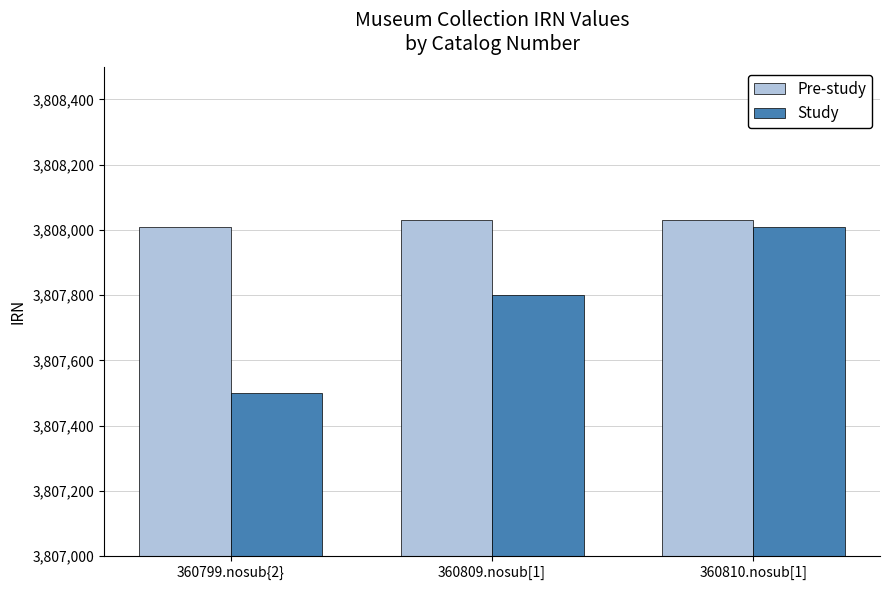

The Pre-study series shows 3808030 at 360810.nosub[1]. True or false?

True